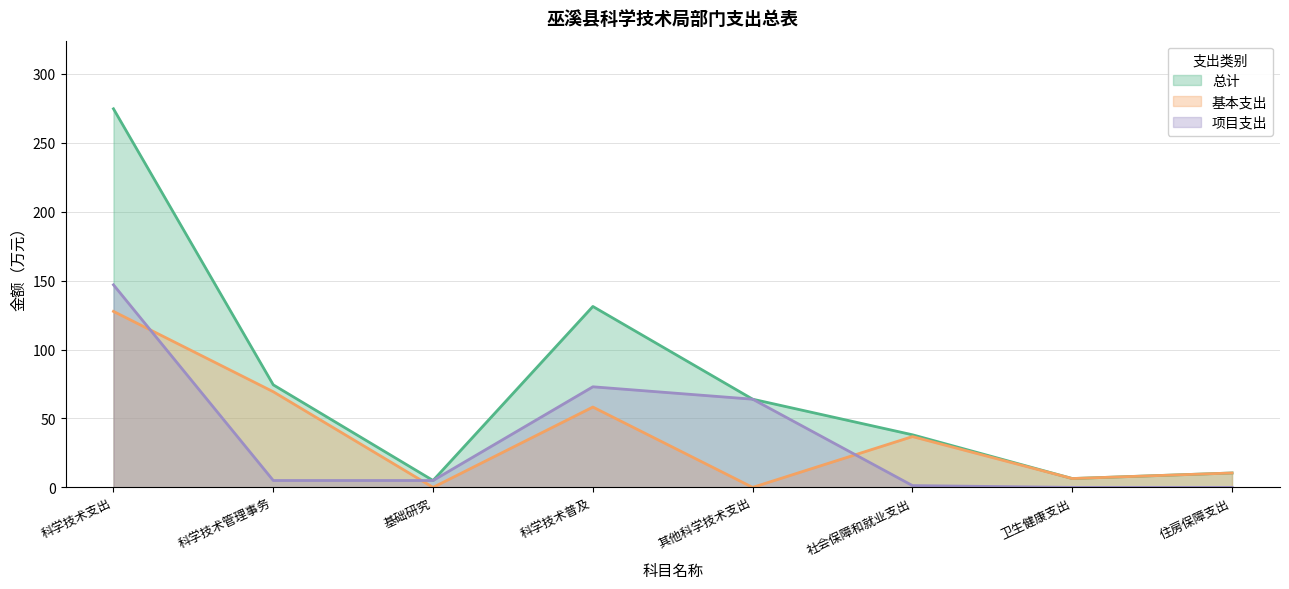

What is the greatest value displayed?

274.7